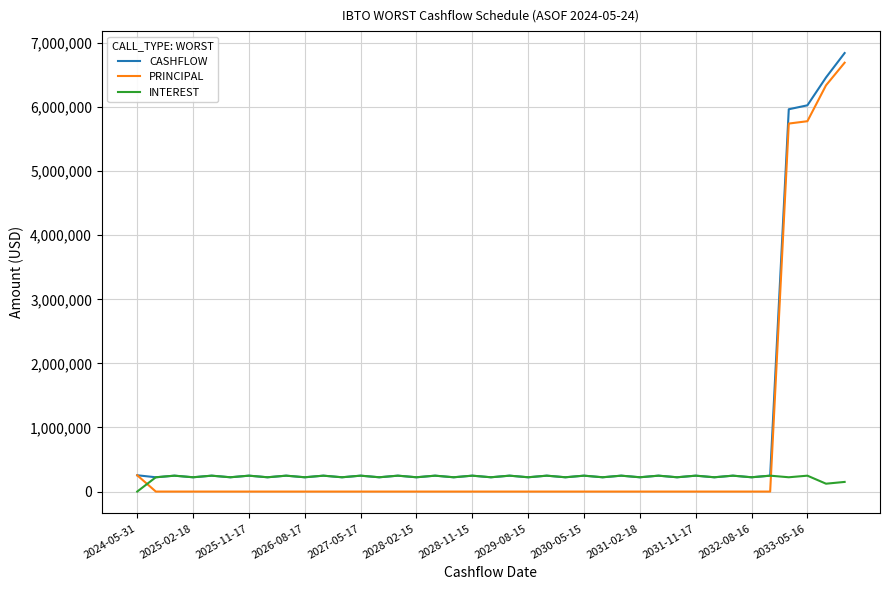

Which series ends up on top after the final intersection of PRINCIPAL and INTEREST?

PRINCIPAL